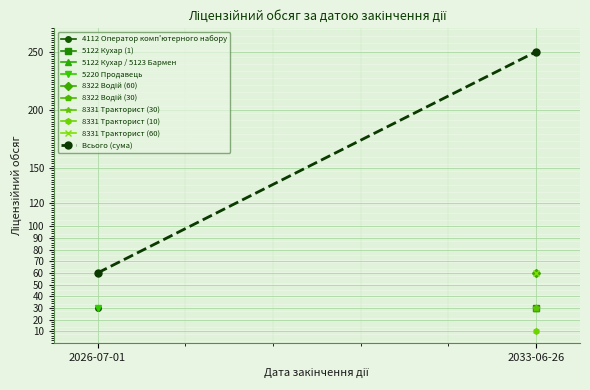

What is the maximum value shown in the chart?

250